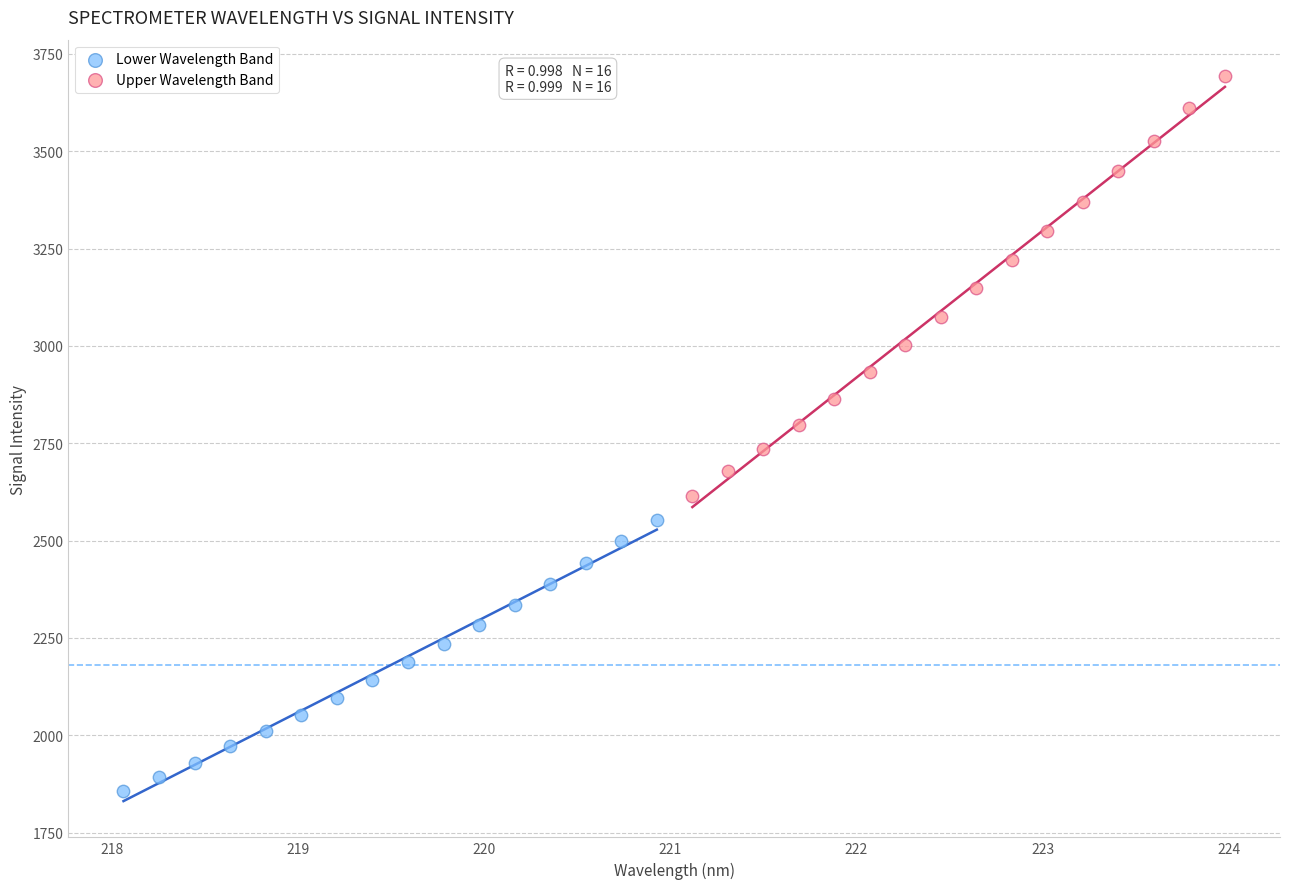

Which series contains the lowest Y value?

Lower Wavelength Band